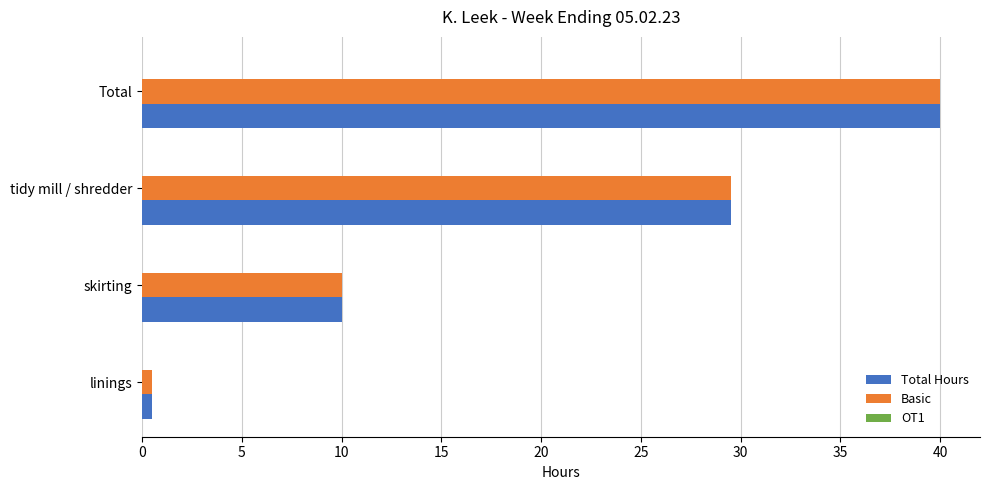

Rank the categories by Total Hours value from highest to lowest.

Total, tidy mill / shredder, skirting, linings